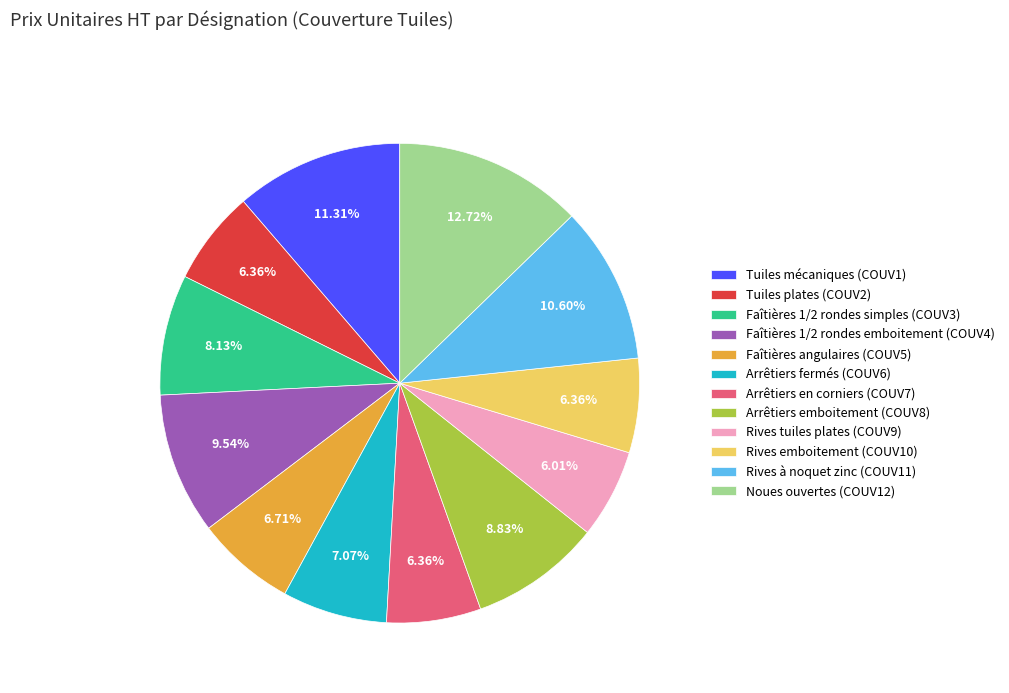

Between Arrêtiers emboitement (COUV8) and Faîtières 1/2 rondes simples (COUV3), which is larger?

Arrêtiers emboitement (COUV8)